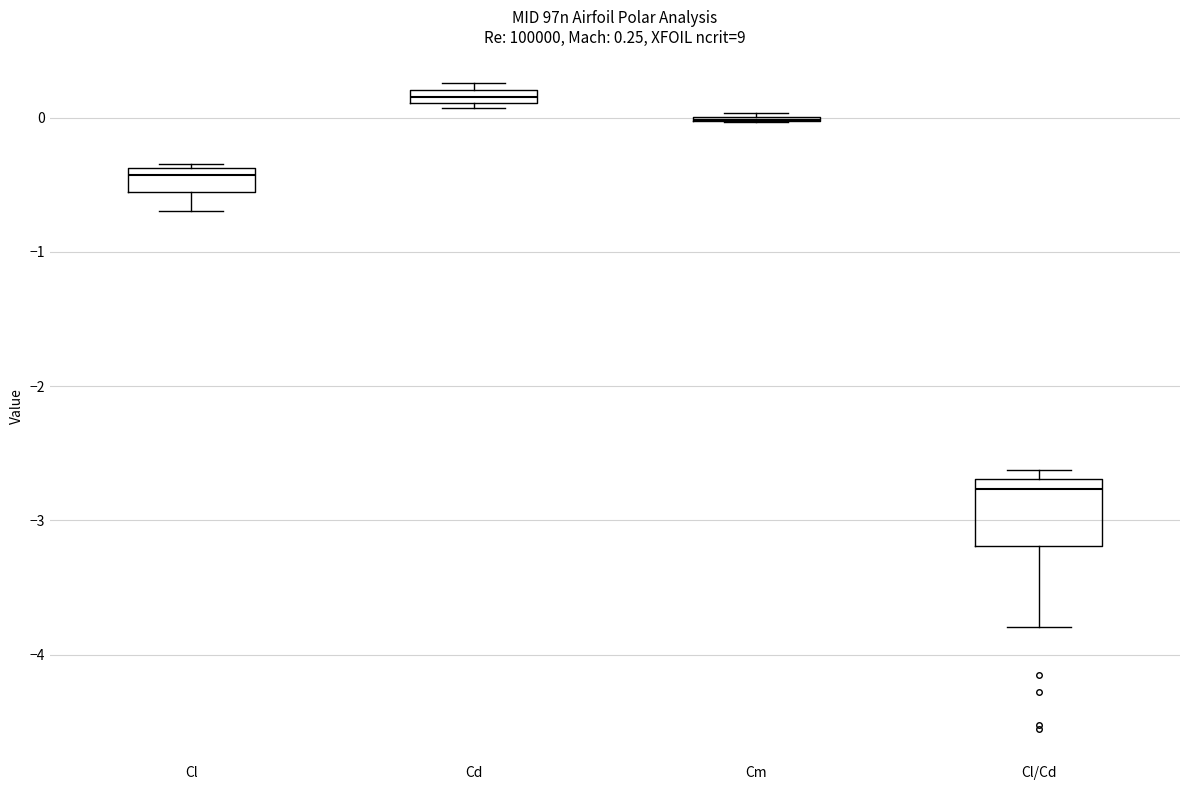

Which box is the tallest, from its lower edge to its upper edge?

Cl/Cd